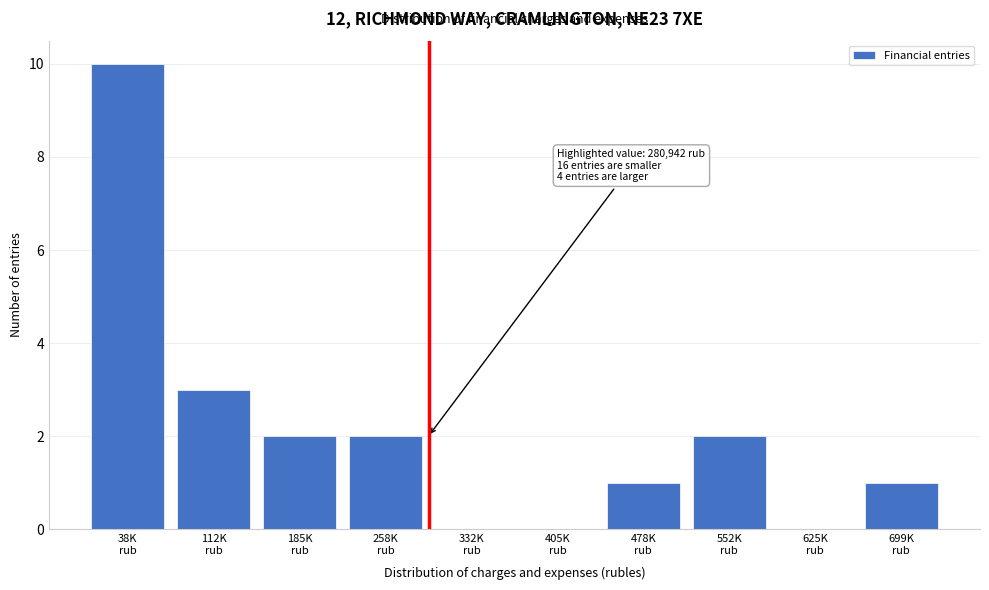

What is the sum of all values?

21